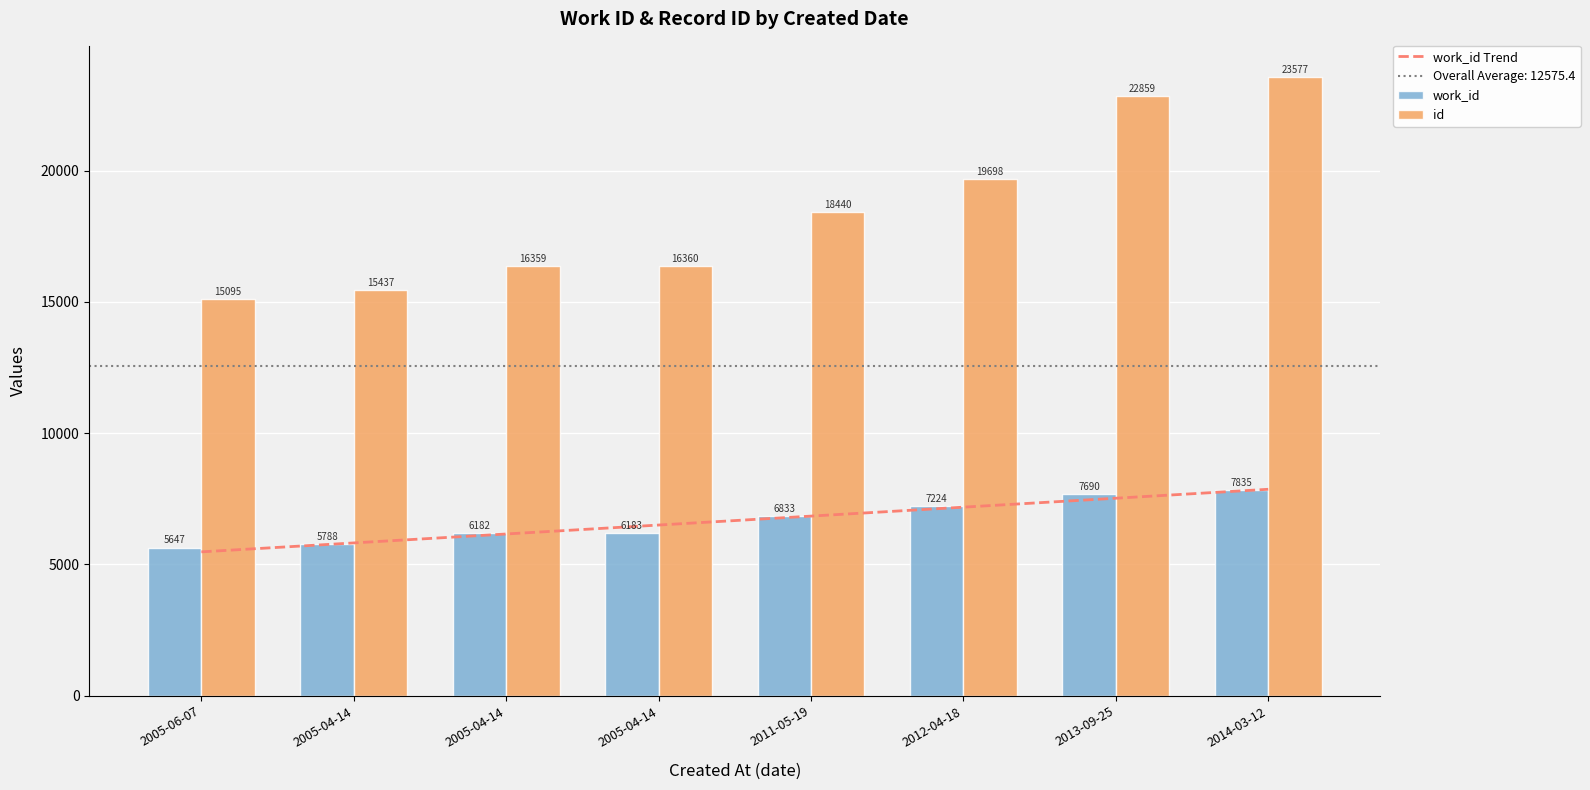

Reading left to right, transcribe all the data shown in this chart.

work_id Trend: 5481.0	5821.5	6162.0	6502.5	6843.0	7183.5	7524.0	7864.5
work_id: 5647.0	5788.0	6182.0	6183.0	6833.0	7224.0	7690.0	7835.0
id: 15095.0	15437.0	16359.0	16360.0	18440.0	19698.0	22859.0	23577.0